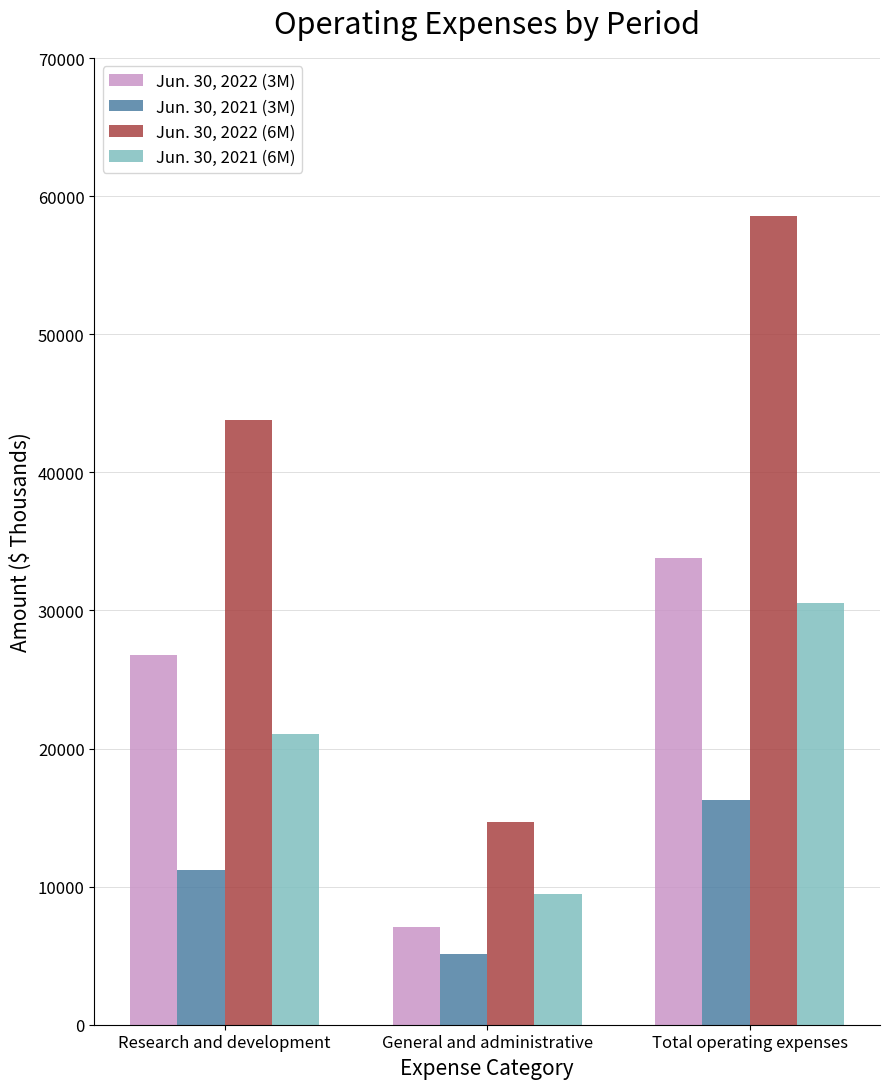

The Jun. 30, 2021 (6M) series shows 51853 at Total operating expenses. True or false?

False